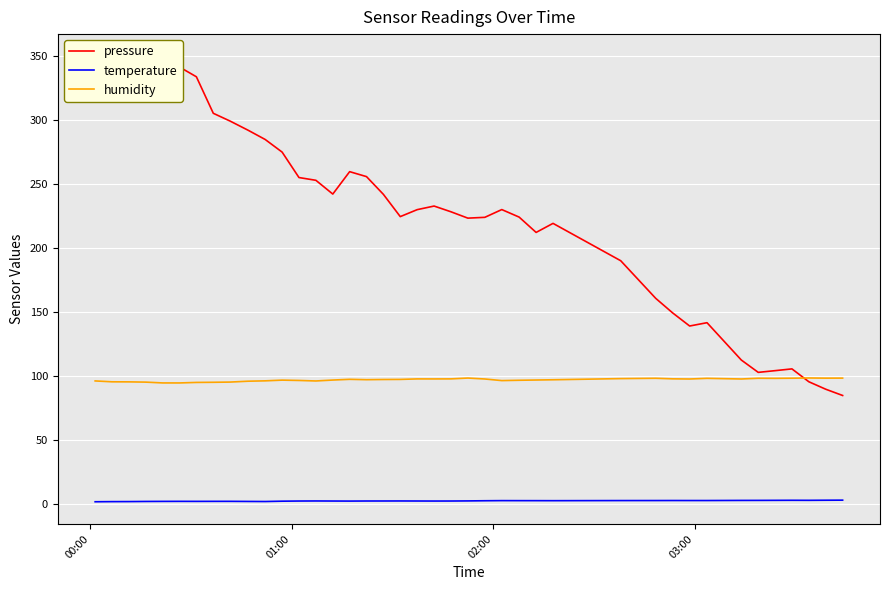

Which series has the largest range (max minus min)?

pressure